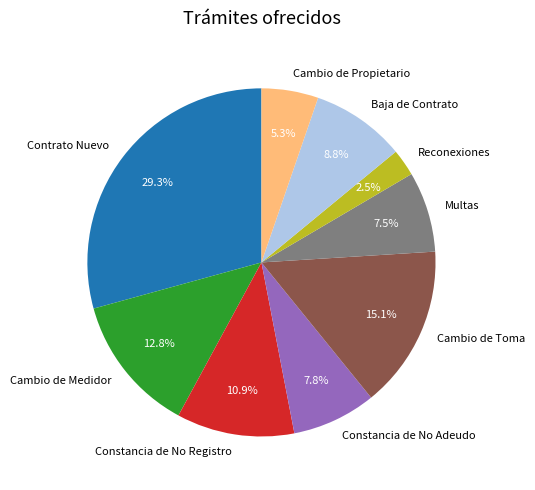

Does Reconexiones represent more than half of the total?

No